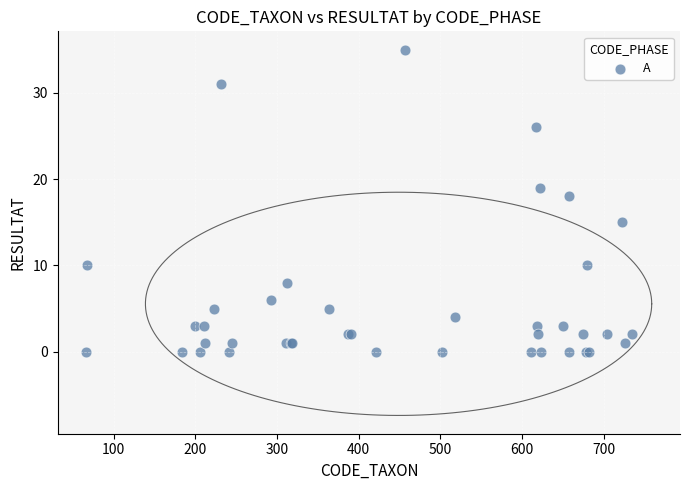

What Y value in the scatter plot is closest to 17?

18